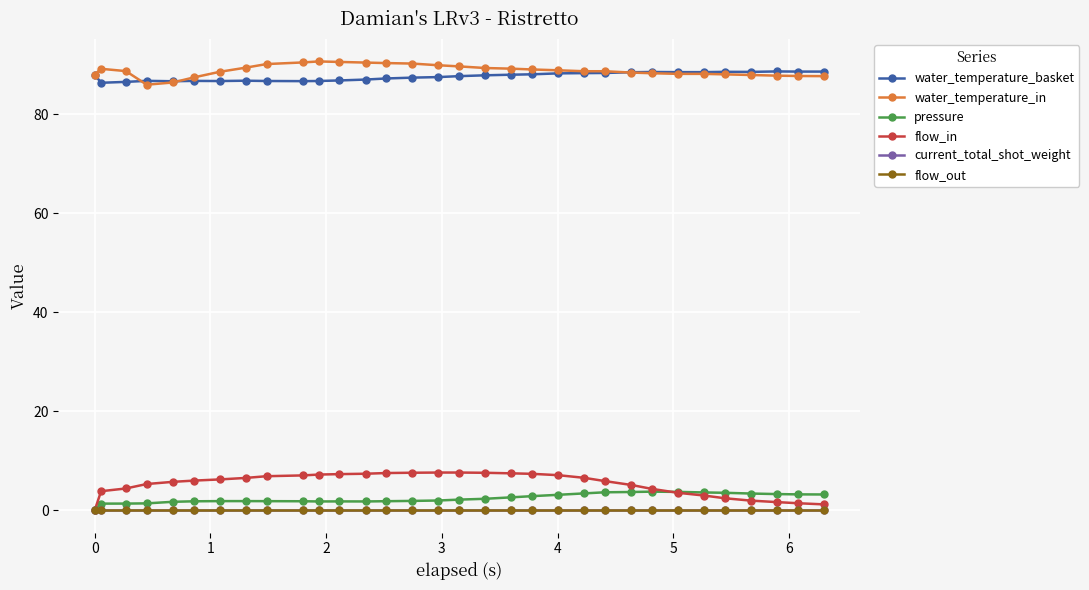

Is this an area chart (filled region under the line)?

No